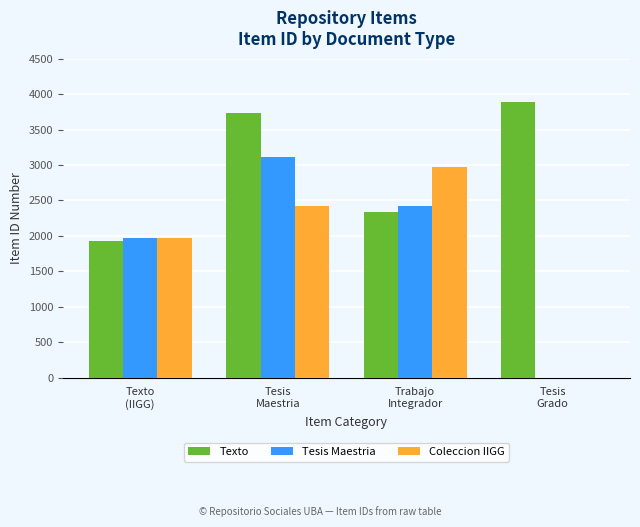

What are all the series names shown in the legend?

Texto, Tesis Maestria, Coleccion IIGG